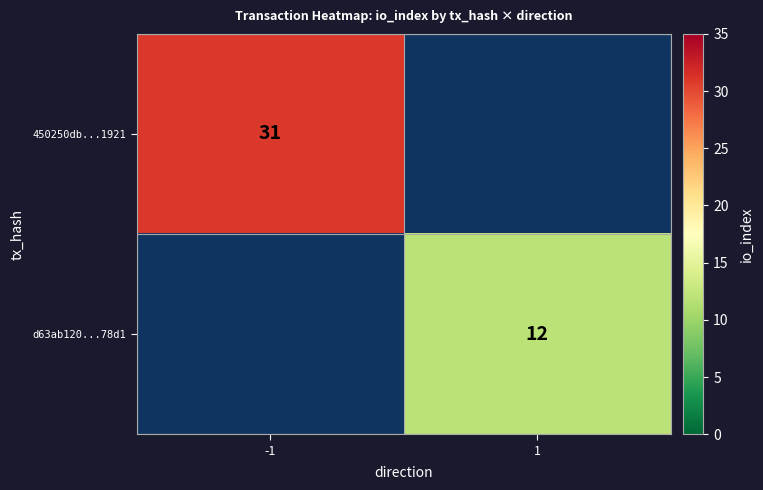

Is the value of 450250db...1921 at -1 greater than the value of d63ab120...78d1 at 1?

Yes